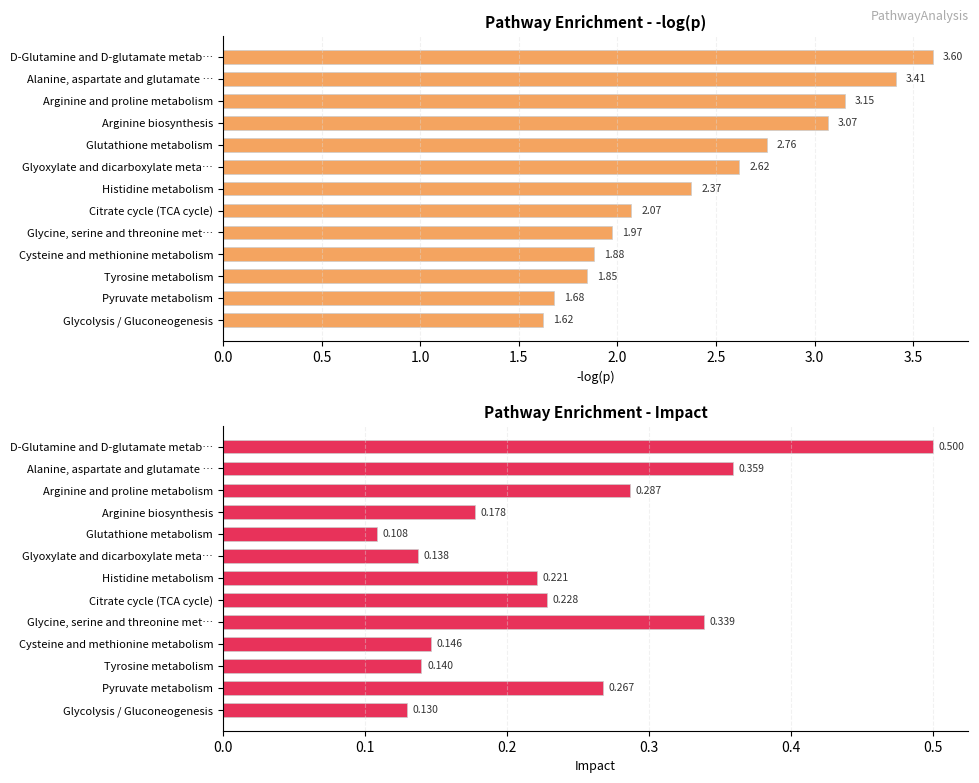

Count the number of categories in the chart.

13